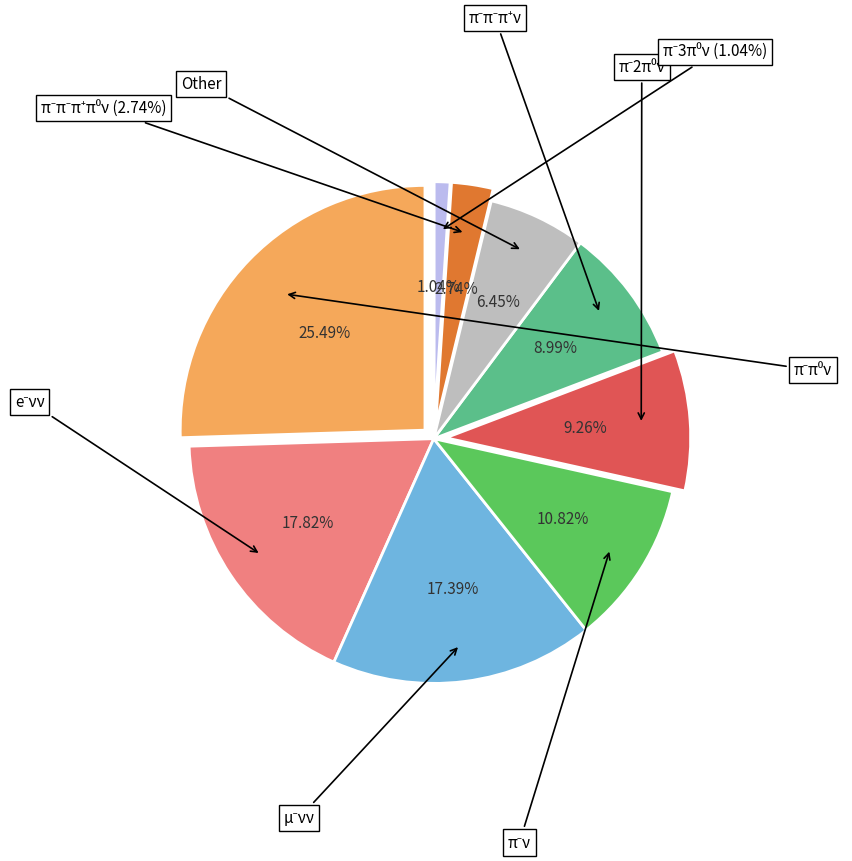

What percentage is the minute 1 slice, to the nearest percent?

18%